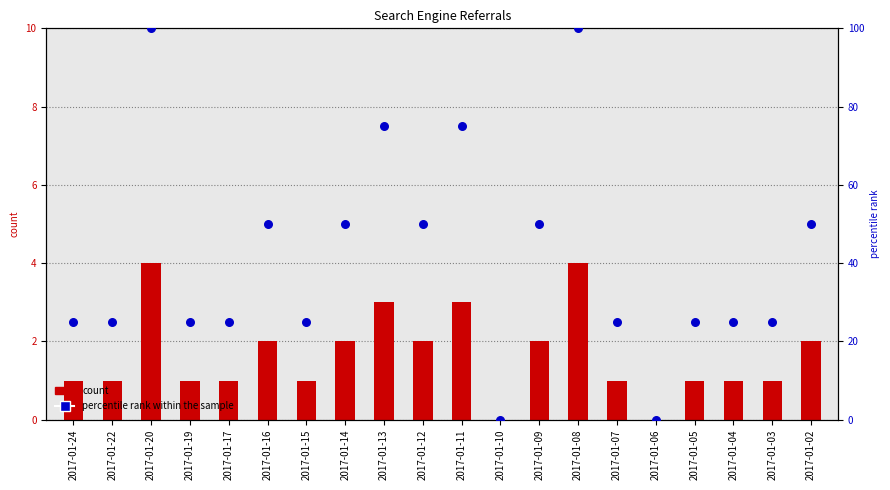

At which category is the sum across all series the highest?

2017-01-20